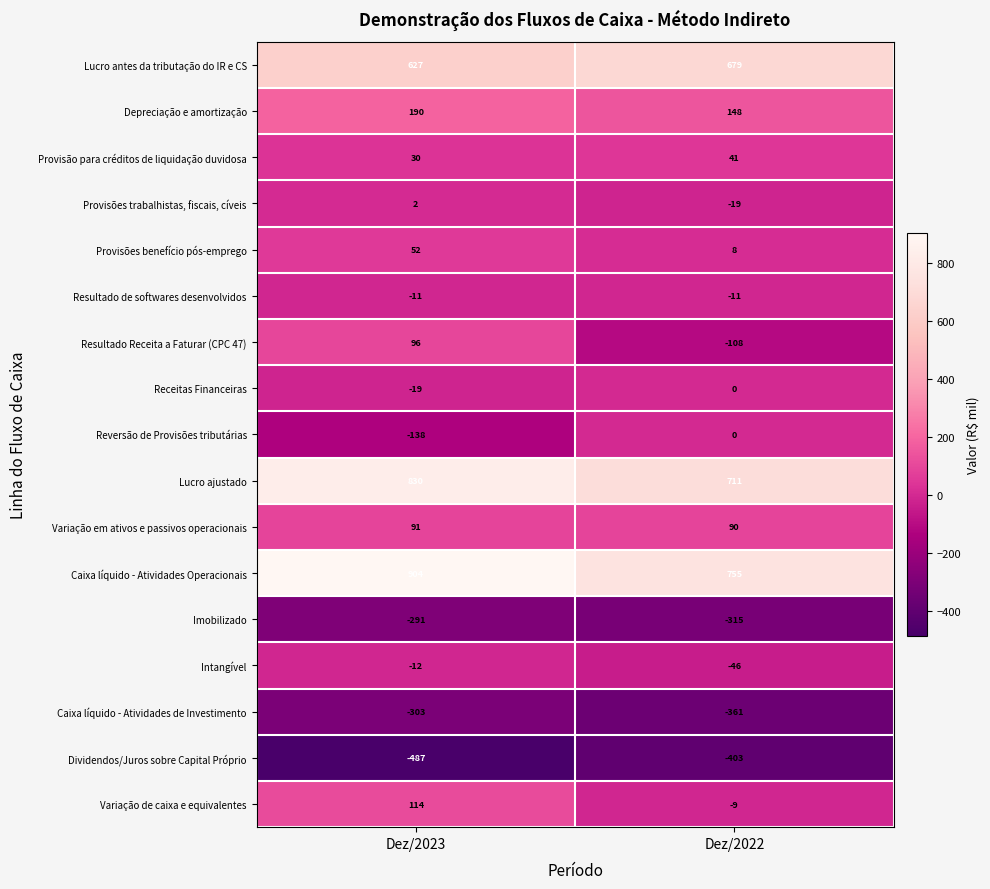

What is the maximum value shown in the chart?

904